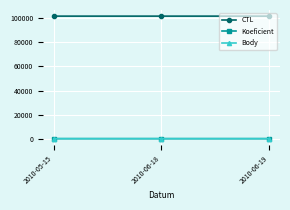

Does the chart have visible grid lines?

Yes